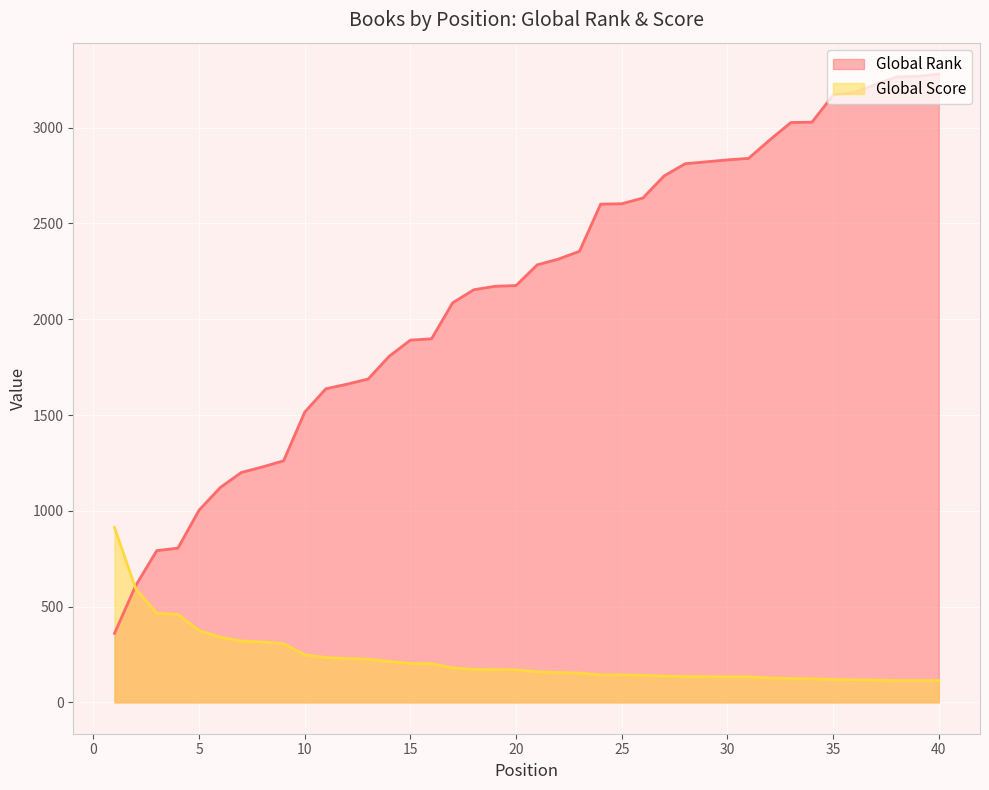

What is the value of the Global Score point at the 21st from the left?

159